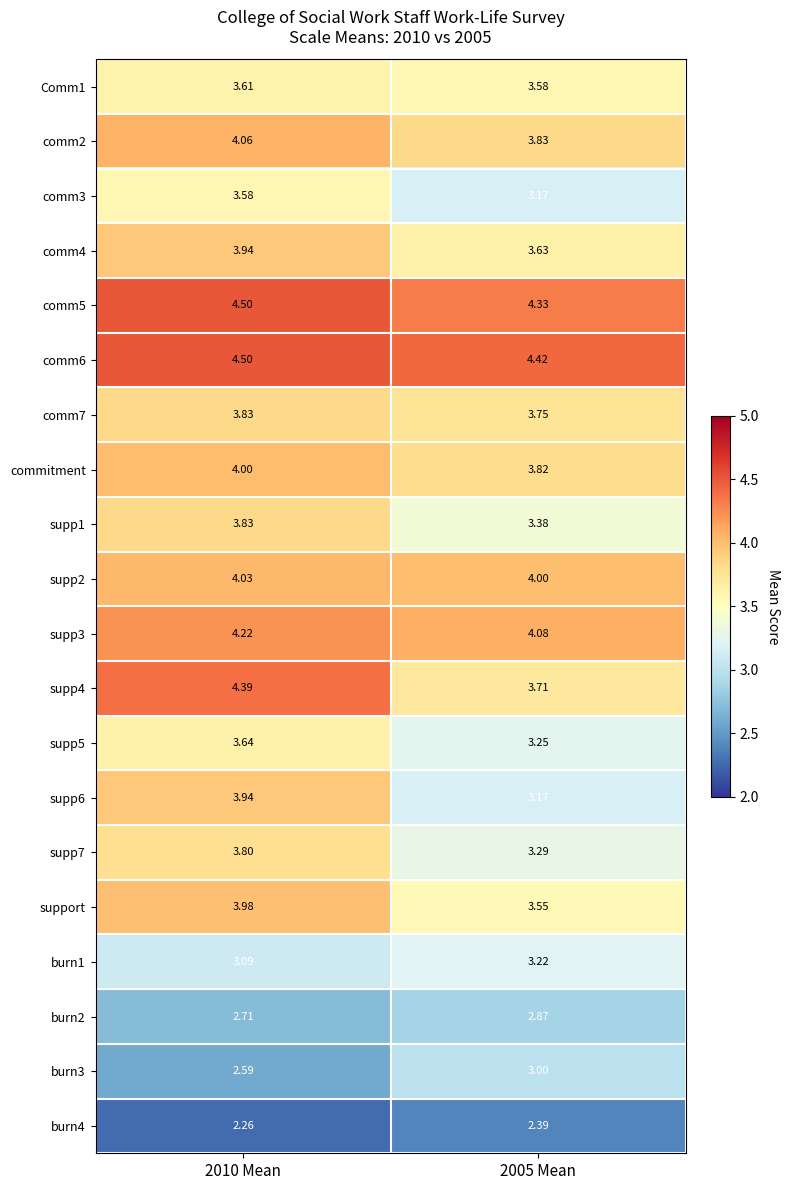

At which category is the sum across all series the highest?

2010 Mean